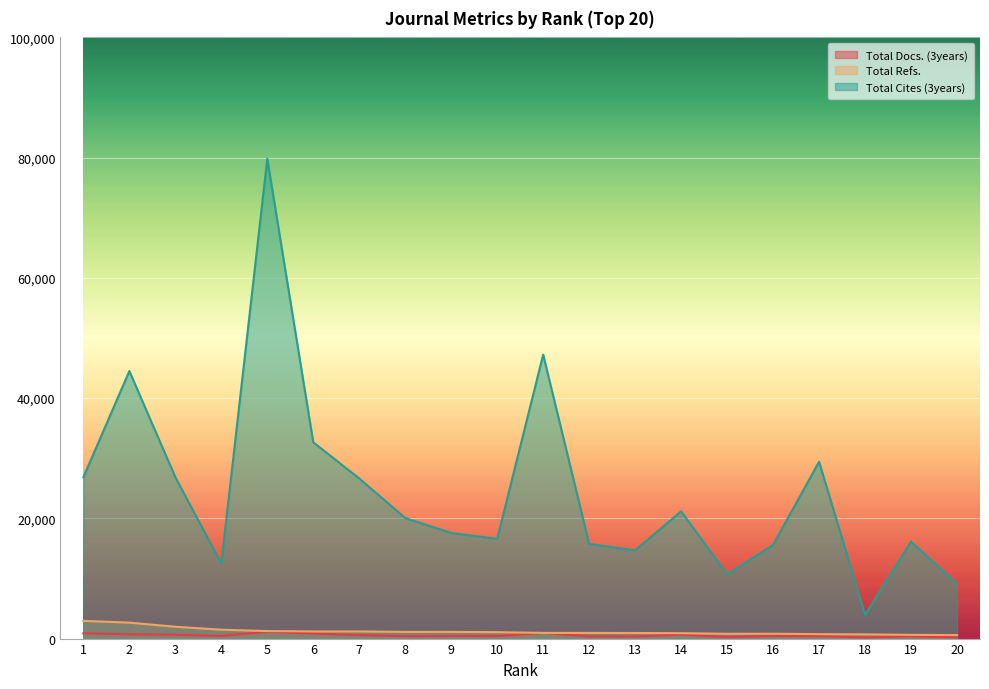

Rank the categories by Total Cites (3years) value from lowest to highest.

18, 20, 15, 4, 13, 16, 12, 19, 10, 9, 8, 14, 7, 1, 3, 17, 6, 2, 11, 5